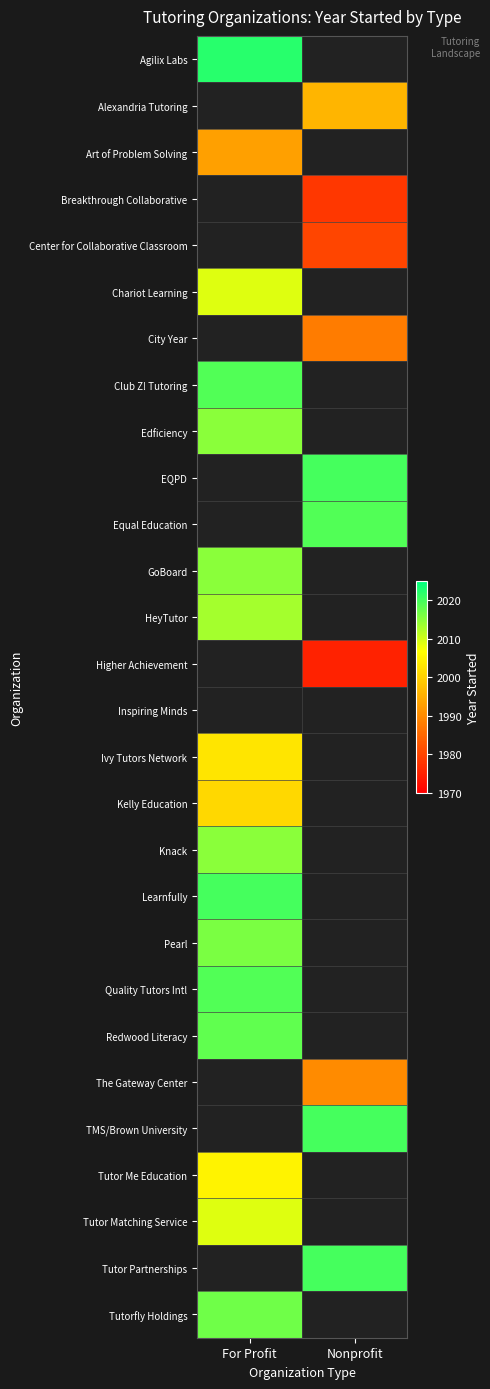

What is the minimum value for GoBoard?

2015.0